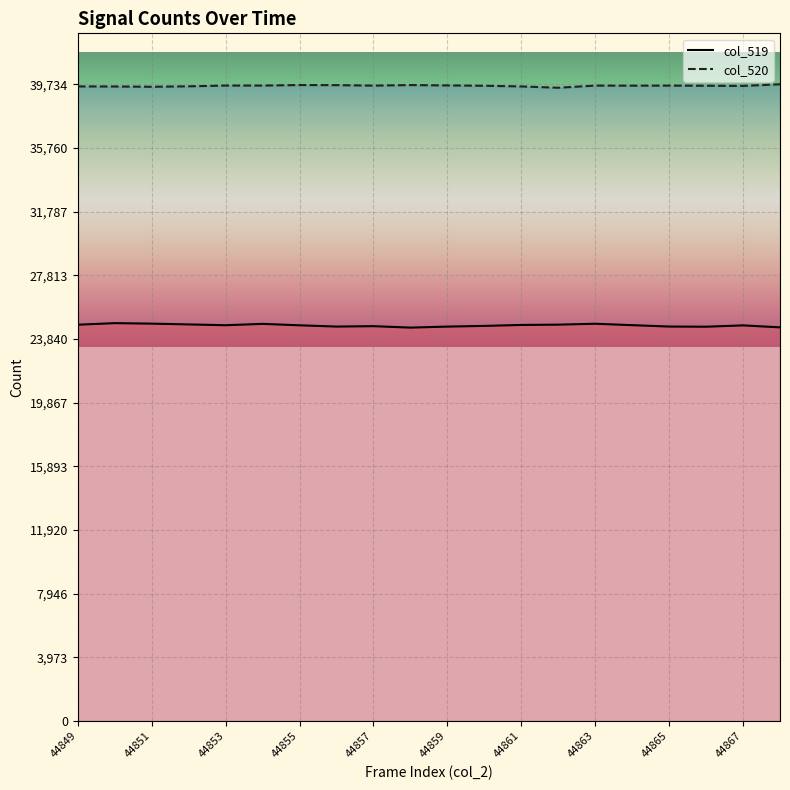

What is the average value of the col_519 line series?

24690